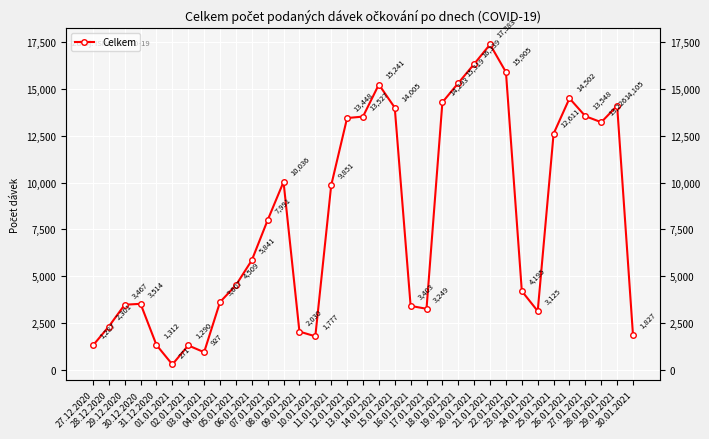

What is the approximate value at 06.01.2021, to the nearest 50?

5850